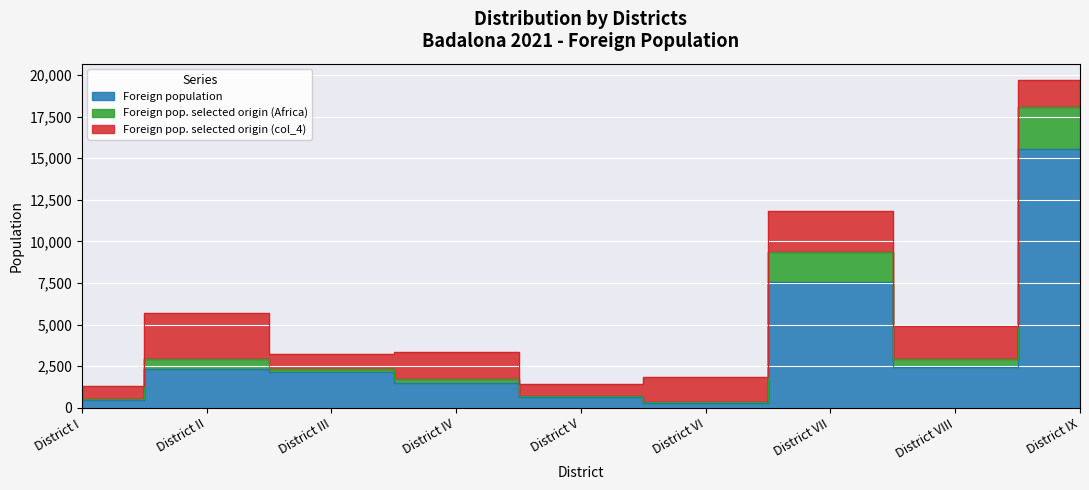

True or false: Foreign population and Foreign pop. selected origin (Africa) intersect in this chart.

False